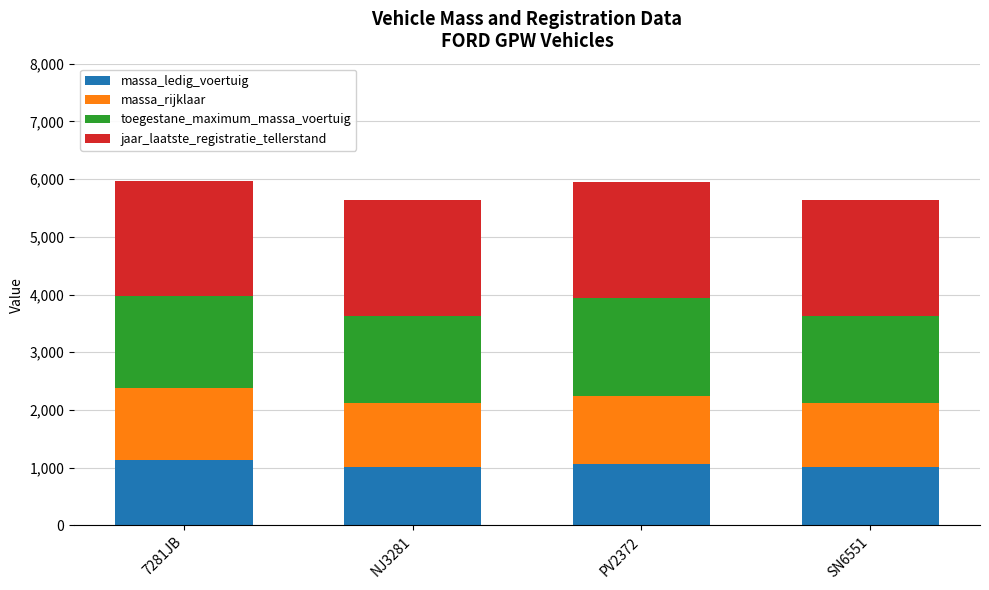

What is the maximum value for massa_ledig_voertuig?

1140